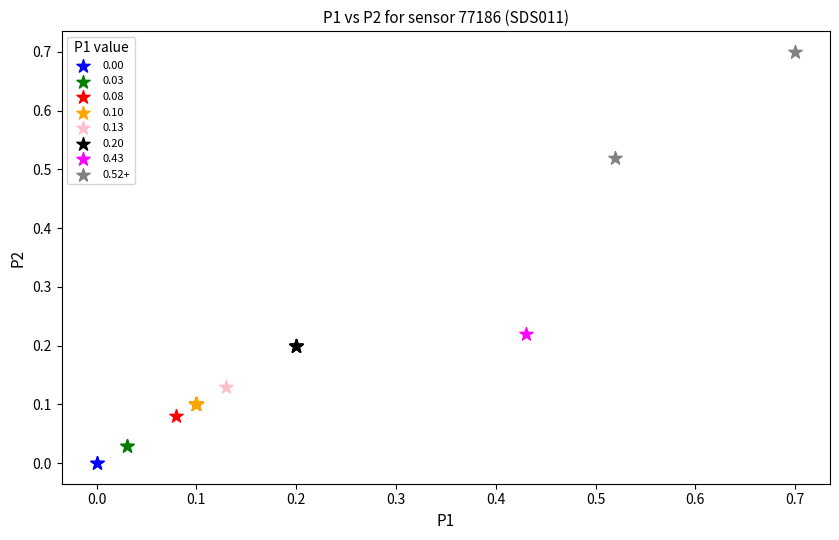

Which series reaches the maximum Y coordinate?

0.52+